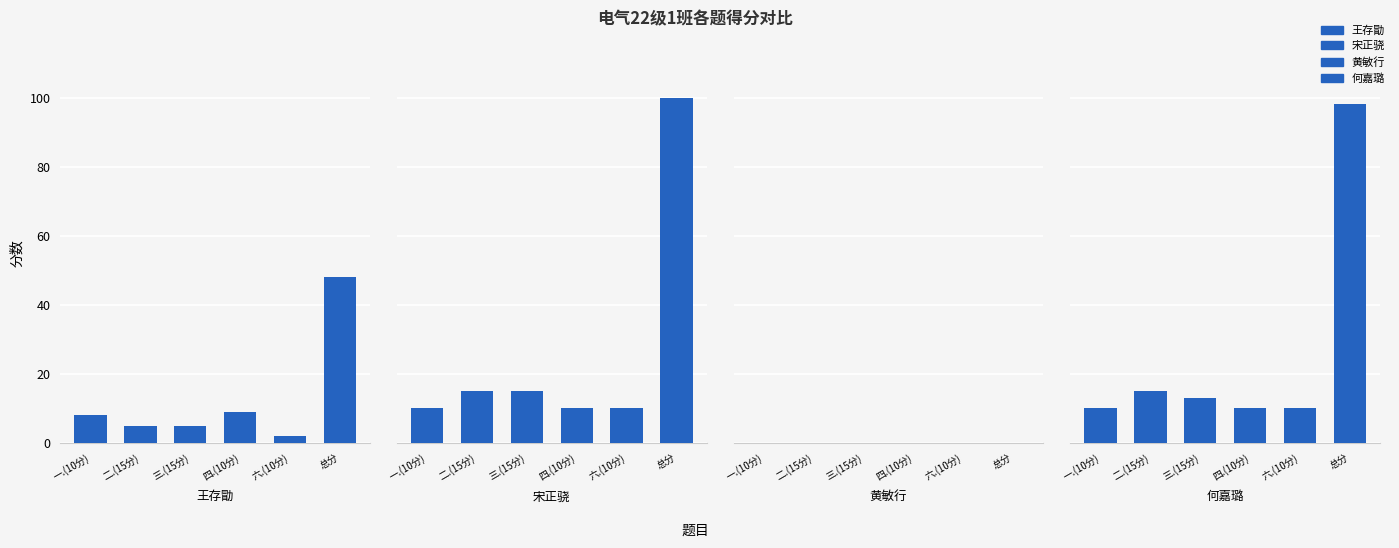

What is the difference between the maximum and second lowest values in the 何嘉璐 series?

88